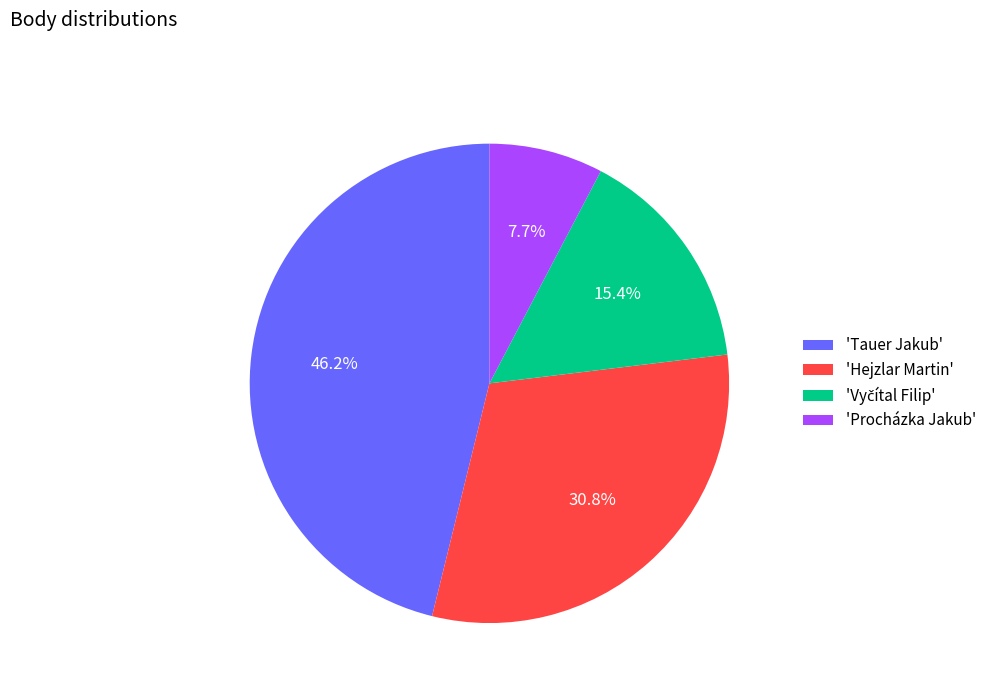

Which has a higher value, 'Procházka Jakub' or 'Tauer Jakub'?

'Tauer Jakub'